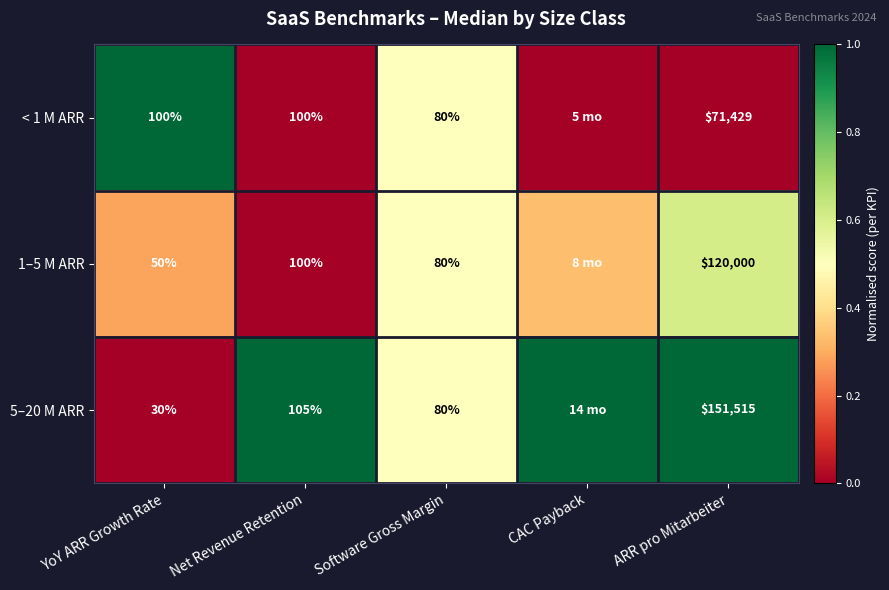

Is the value of 5–20 M ARR at YoY ARR Growth Rate greater than the value of < 1 M ARR at YoY ARR Growth Rate?

No